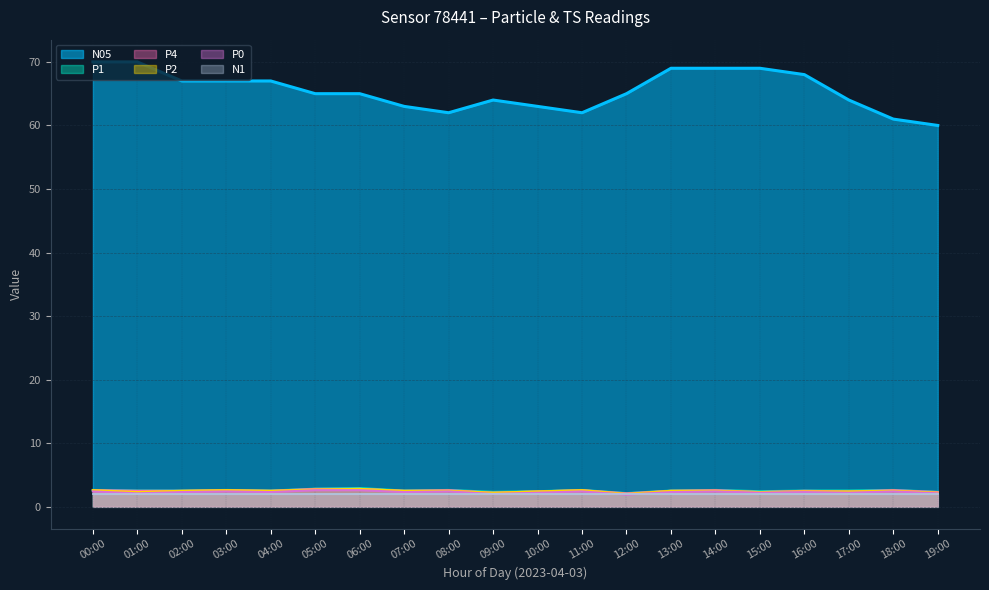

Which series has the widest spread of values?

N05